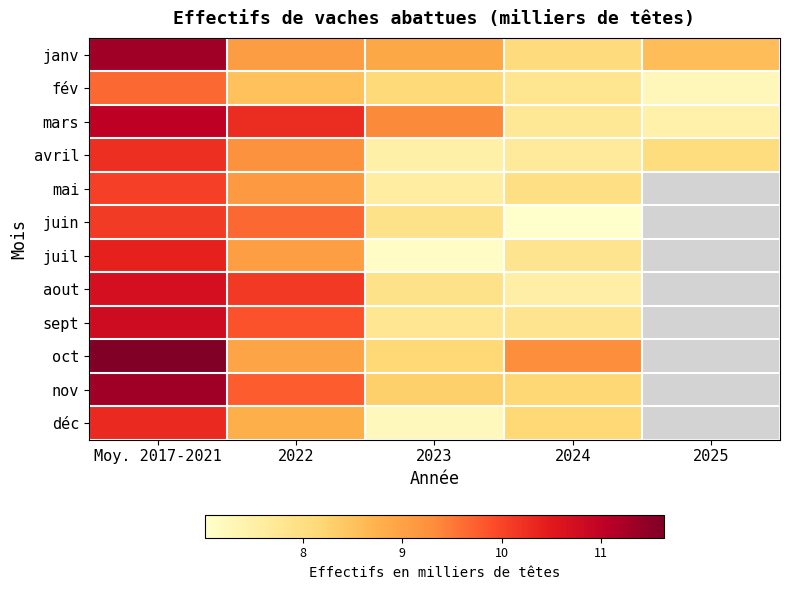

Reading left to right, transcribe all the data shown in this chart.

janv: Moy. 2017-2021=11.3	2022=9.1	2023=8.9	2024=8.1	2025=8.6
fév: Moy. 2017-2021=9.7	2022=8.5	2023=8.1	2024=7.8	2025=7.2
mars: Moy. 2017-2021=11.0	2022=10.3	2023=9.4	2024=7.7	2025=7.5
avril: Moy. 2017-2021=10.2	2022=9.2	2023=7.5	2024=7.7	2025=8.0
mai: Moy. 2017-2021=10.1	2022=9.1	2023=7.6	2024=8.0	2025=0.0
juin: Moy. 2017-2021=10.1	2022=9.7	2023=7.9	2024=7.0	2025=0.0
juil: Moy. 2017-2021=10.4	2022=9.0	2023=7.1	2024=7.8	2025=0.0
aout: Moy. 2017-2021=10.7	2022=10.1	2023=7.9	2024=7.5	2025=0.0
sept: Moy. 2017-2021=10.8	2022=9.9	2023=7.8	2024=7.8	2025=0.0
oct: Moy. 2017-2021=11.6	2022=8.9	2023=8.2	2024=9.3	2025=0.0
nov: Moy. 2017-2021=11.3	2022=9.8	2023=8.3	2024=8.2	2025=0.0
déc: Moy. 2017-2021=10.3	2022=8.8	2023=7.2	2024=8.2	2025=0.0